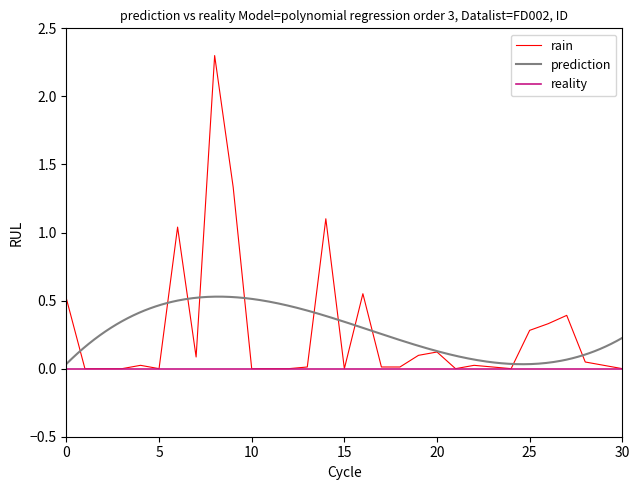

What is the difference between the maximum and second lowest values?

2.3